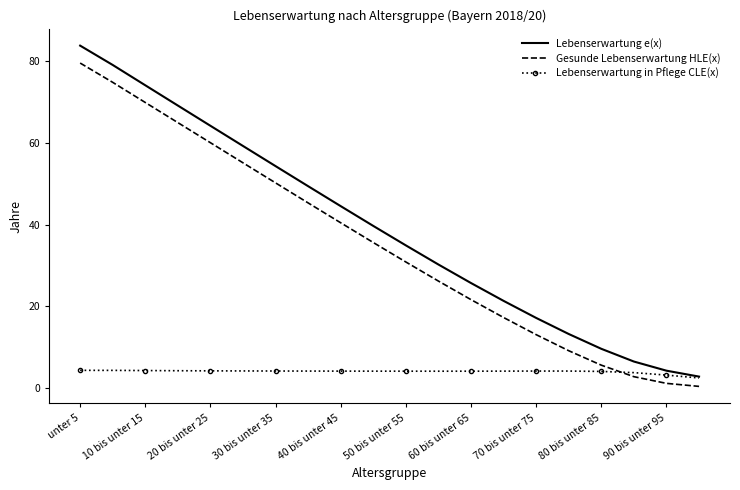

True or false: Gesunde Lebenserwartung HLE(x) and Lebenserwartung e(x) cross at least once.

False